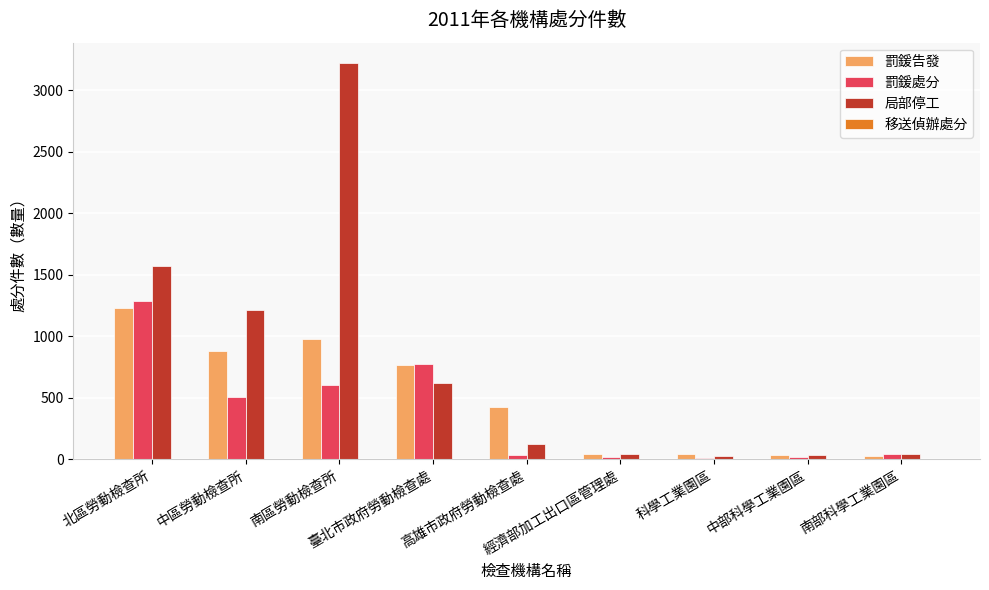

Where does the 罰鍰處分 series first go above 45?

北區勞動檢查所